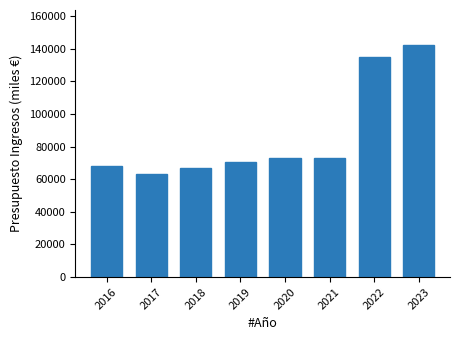

What is the value of the 3rd bar from the left?

67100.0